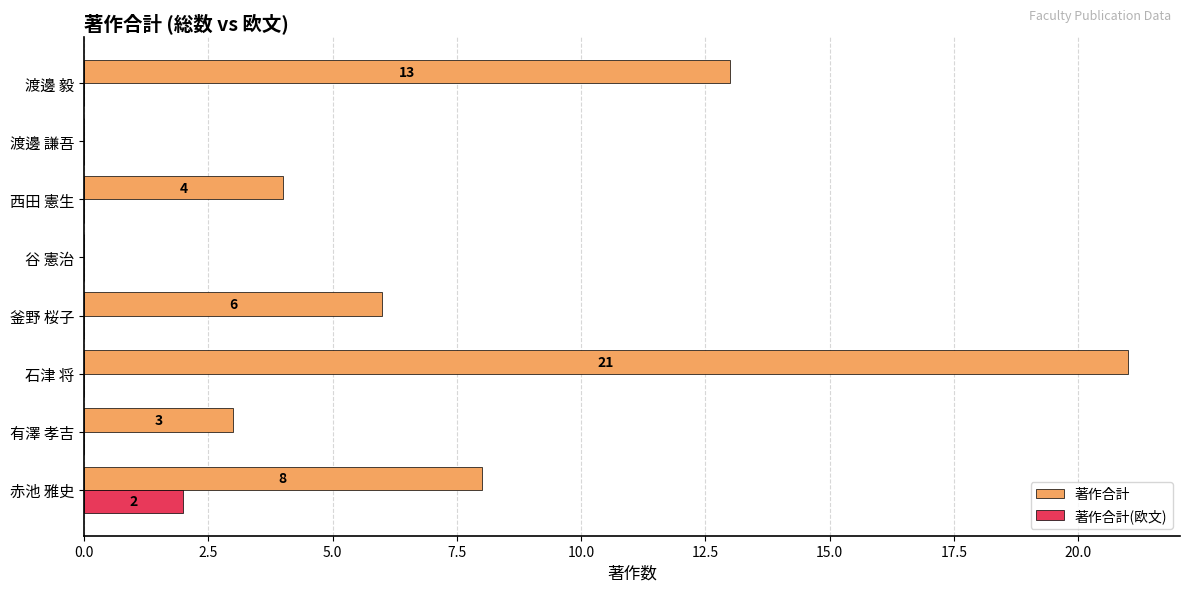

Count the number of categories in the chart.

8